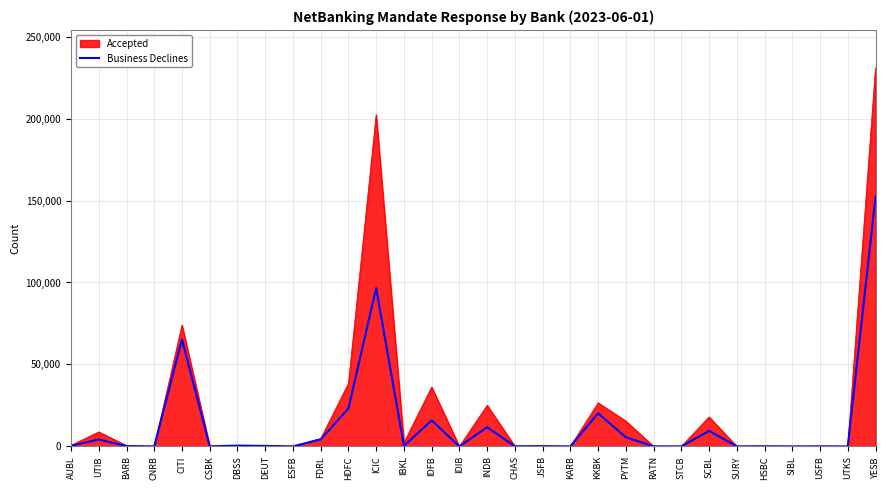

List the series in order of their peak value, highest first.

Accepted, Business Declines